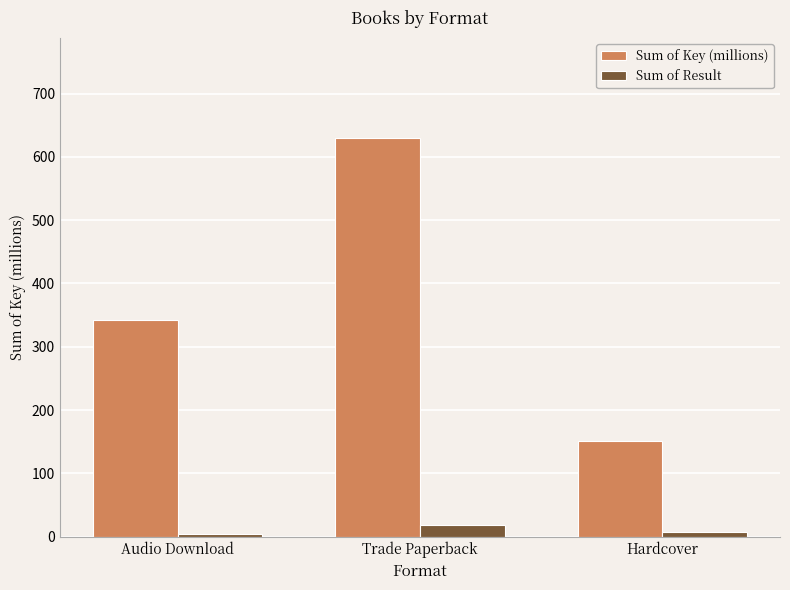

What is the difference between the second highest and minimum values in the Sum of Result series?

3.0